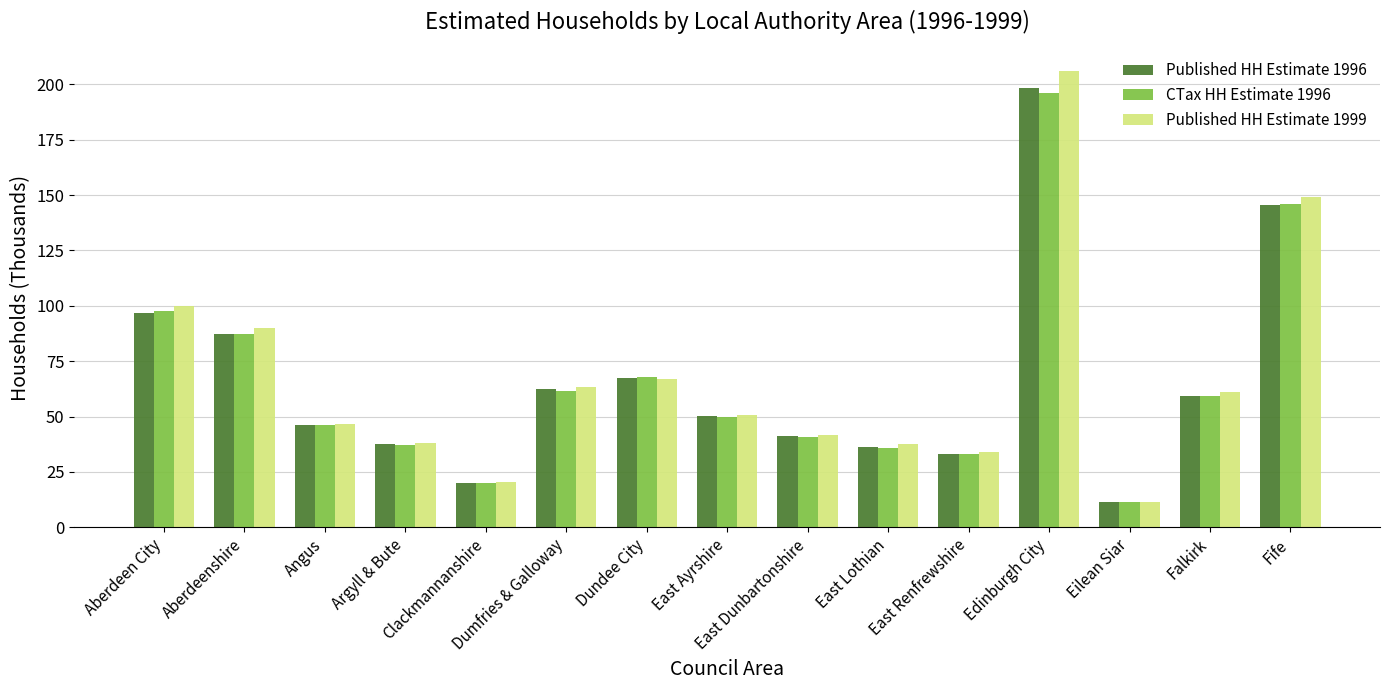

What is the difference between the maximum and minimum values in the CTax HH Estimate 1996 series?

184.7